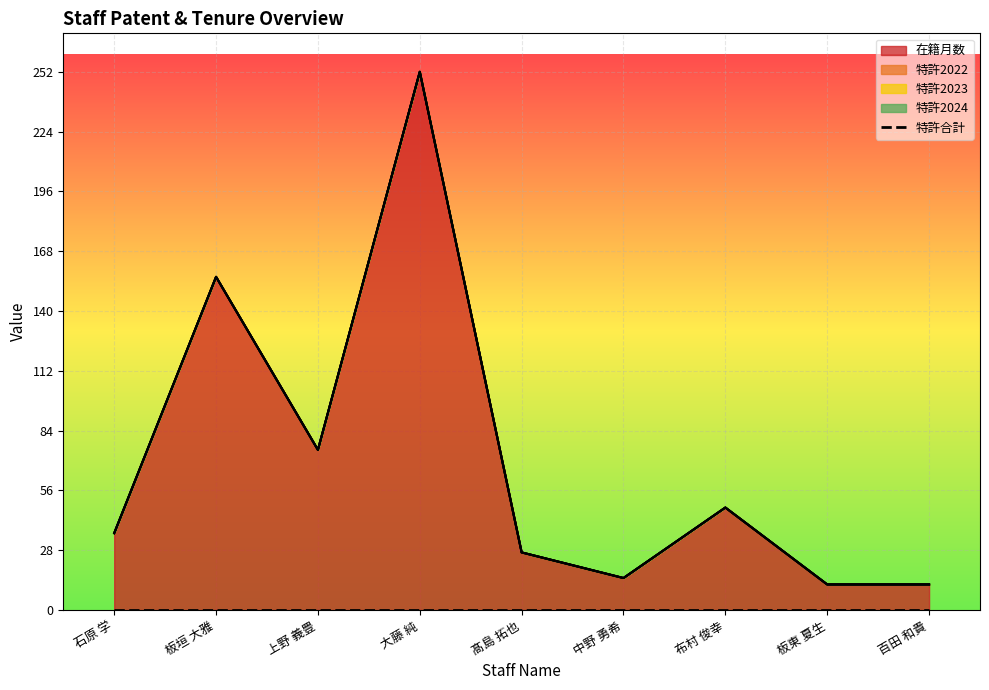

Between 髙島 拓也 and 百田 和貴, which series saw the biggest shift?

在籍月数